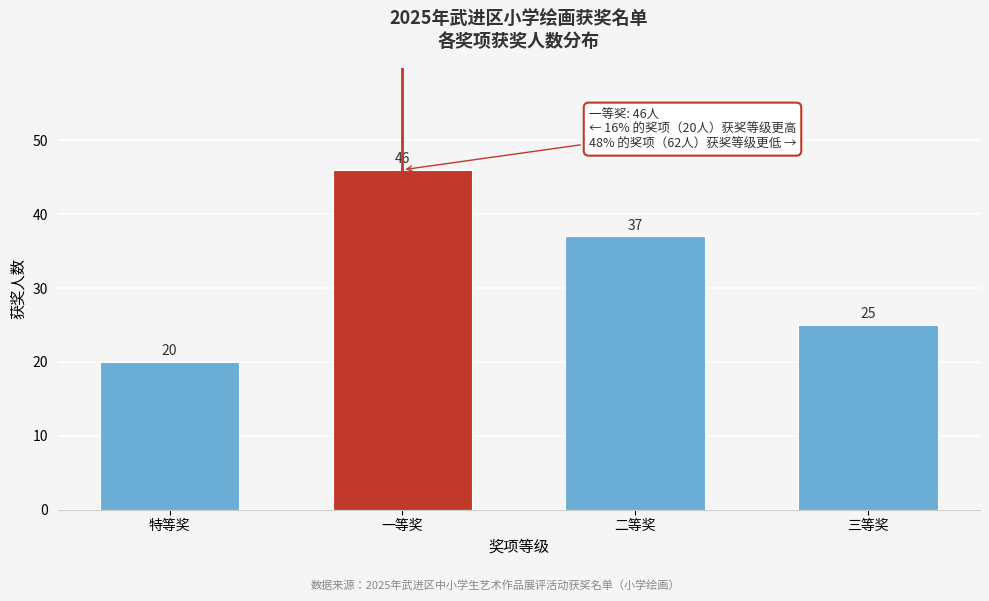

Reading right to left, what are all the values shown in this chart?

25	37	46	20